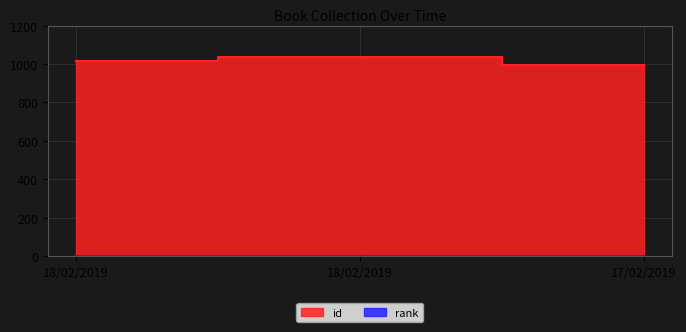

Where does the data first go above 1013?

18/02/2019